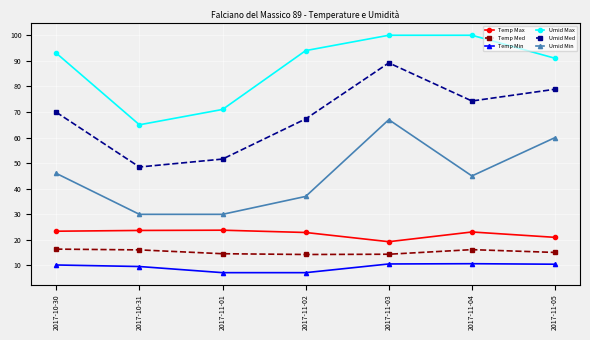

How many series are shown in this chart?

6